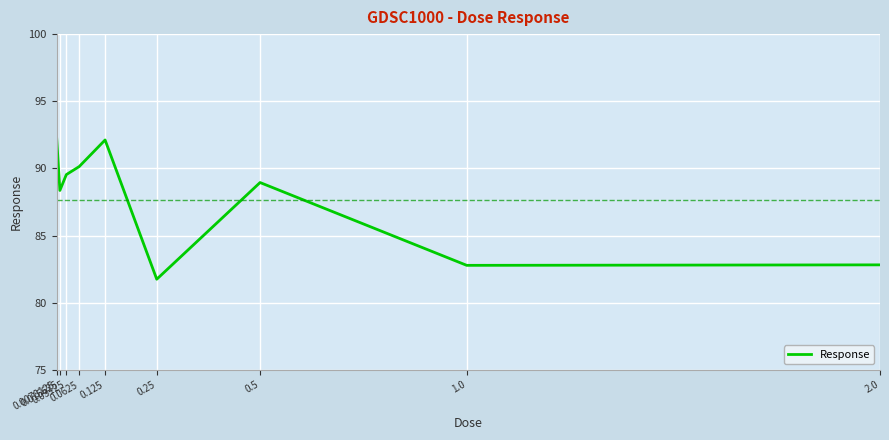

How many values are below 88?

3